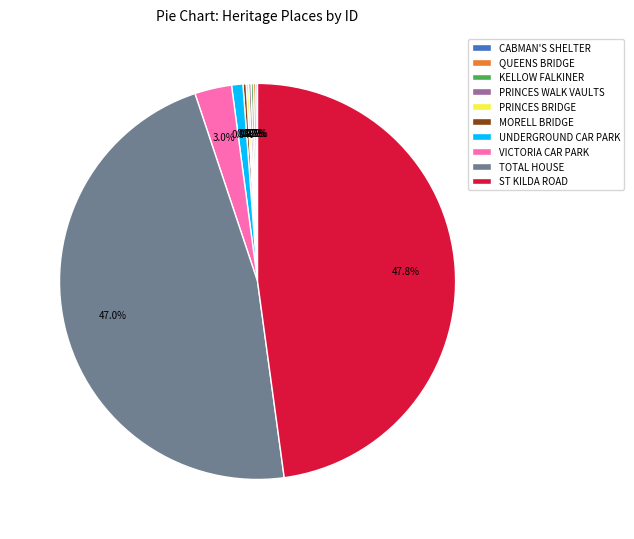

Is the sum of UNDERGROUND CAR PARK and ST KILDA ROAD greater than half?

No